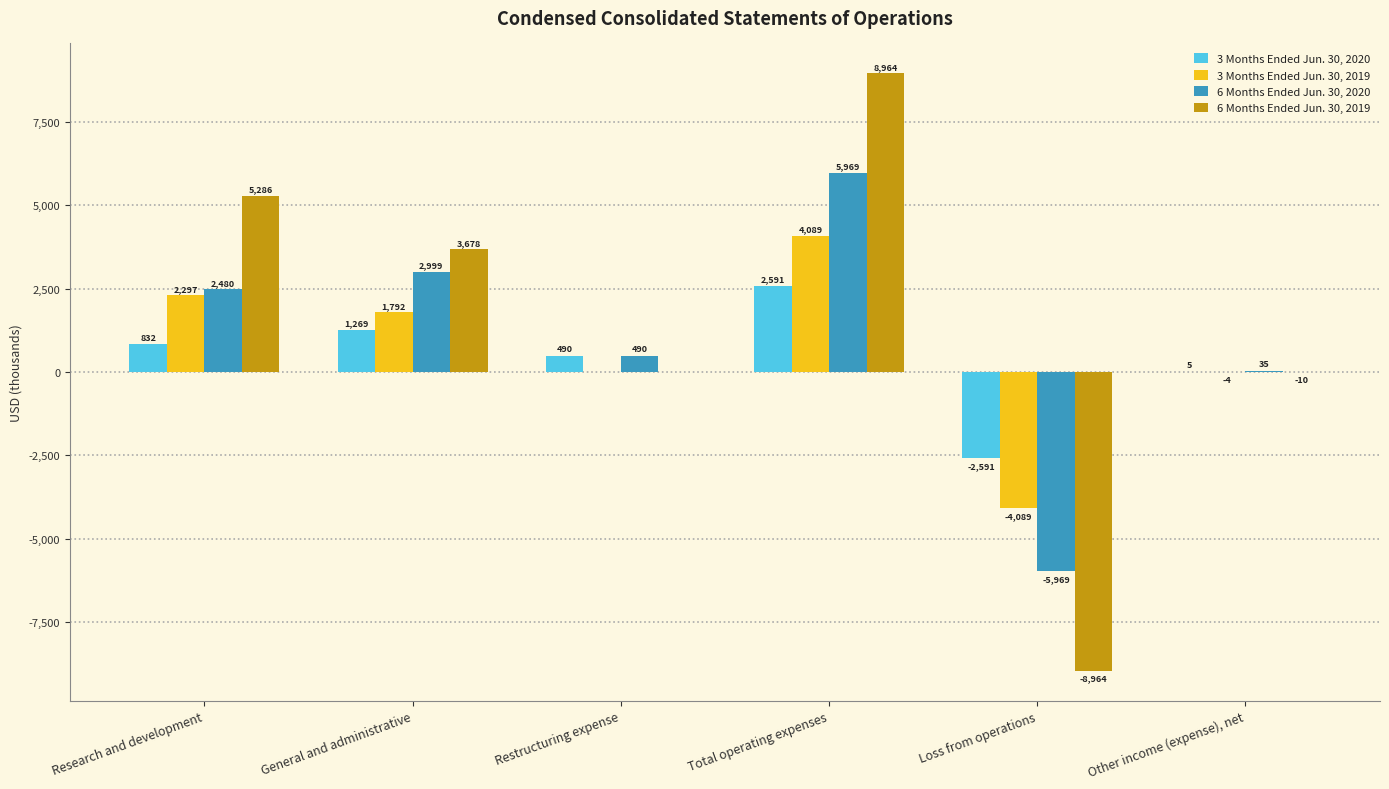

Between Research and development and Other income (expense), net, which series saw the biggest shift?

6 Months Ended Jun. 30, 2019